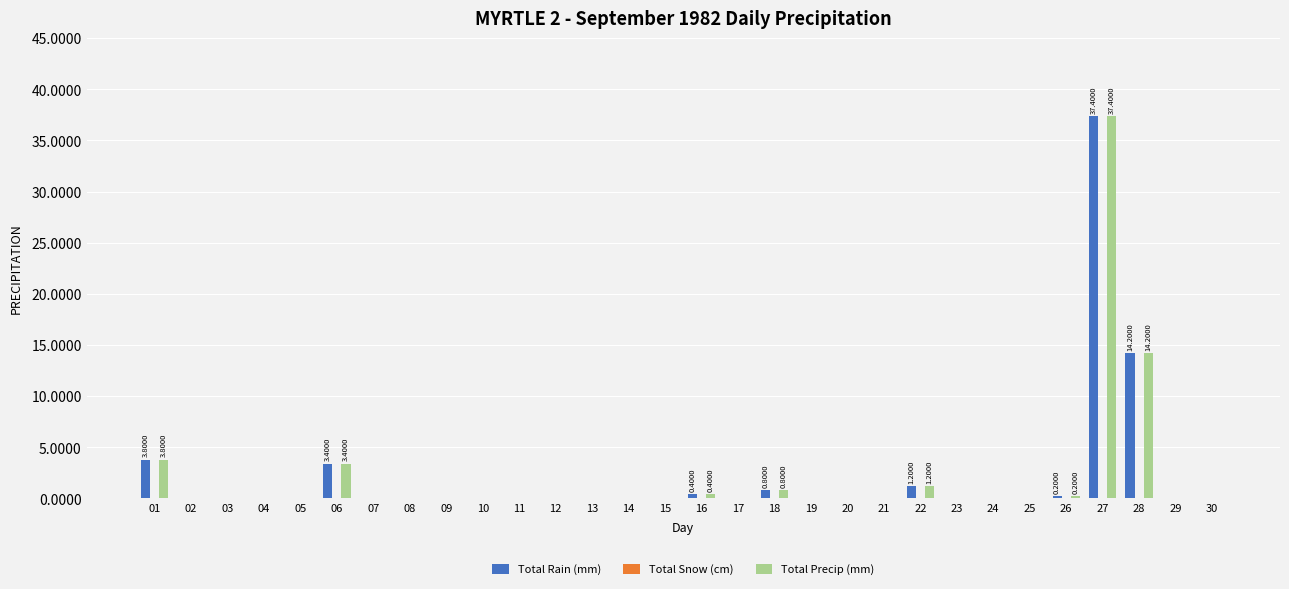

Is the value of Total Rain (mm) at 06 greater than the value of Total Precip (mm) at 22?

Yes